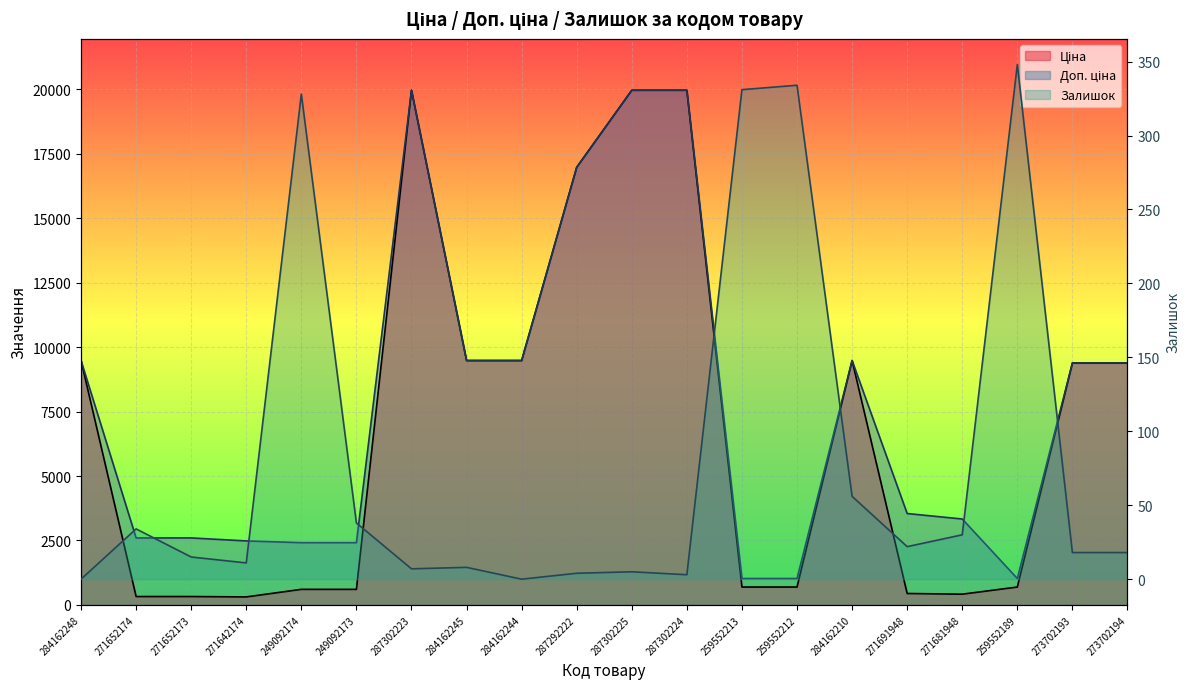

At 284162245, list the series in order from largest to smallest.

Ціна, Доп. ціна, Залишок